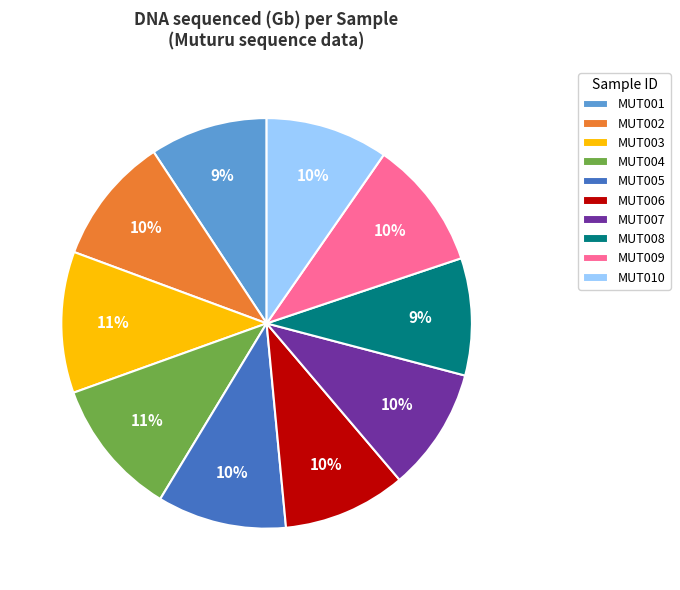

True or false: MUT009 accounts for 10% of the total.

True